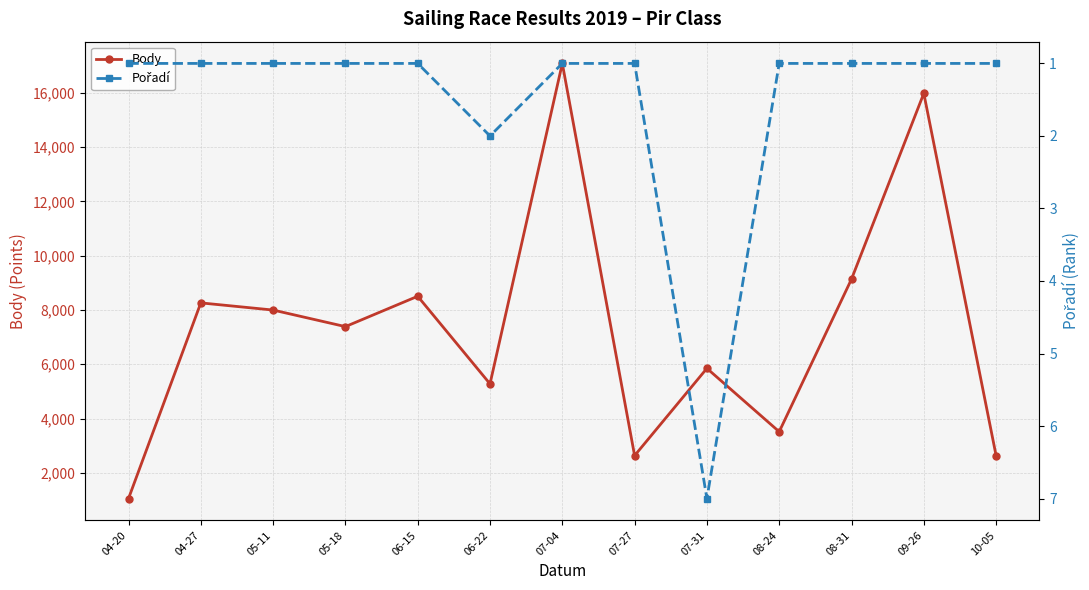

Is this an area chart (filled region under the line)?

No